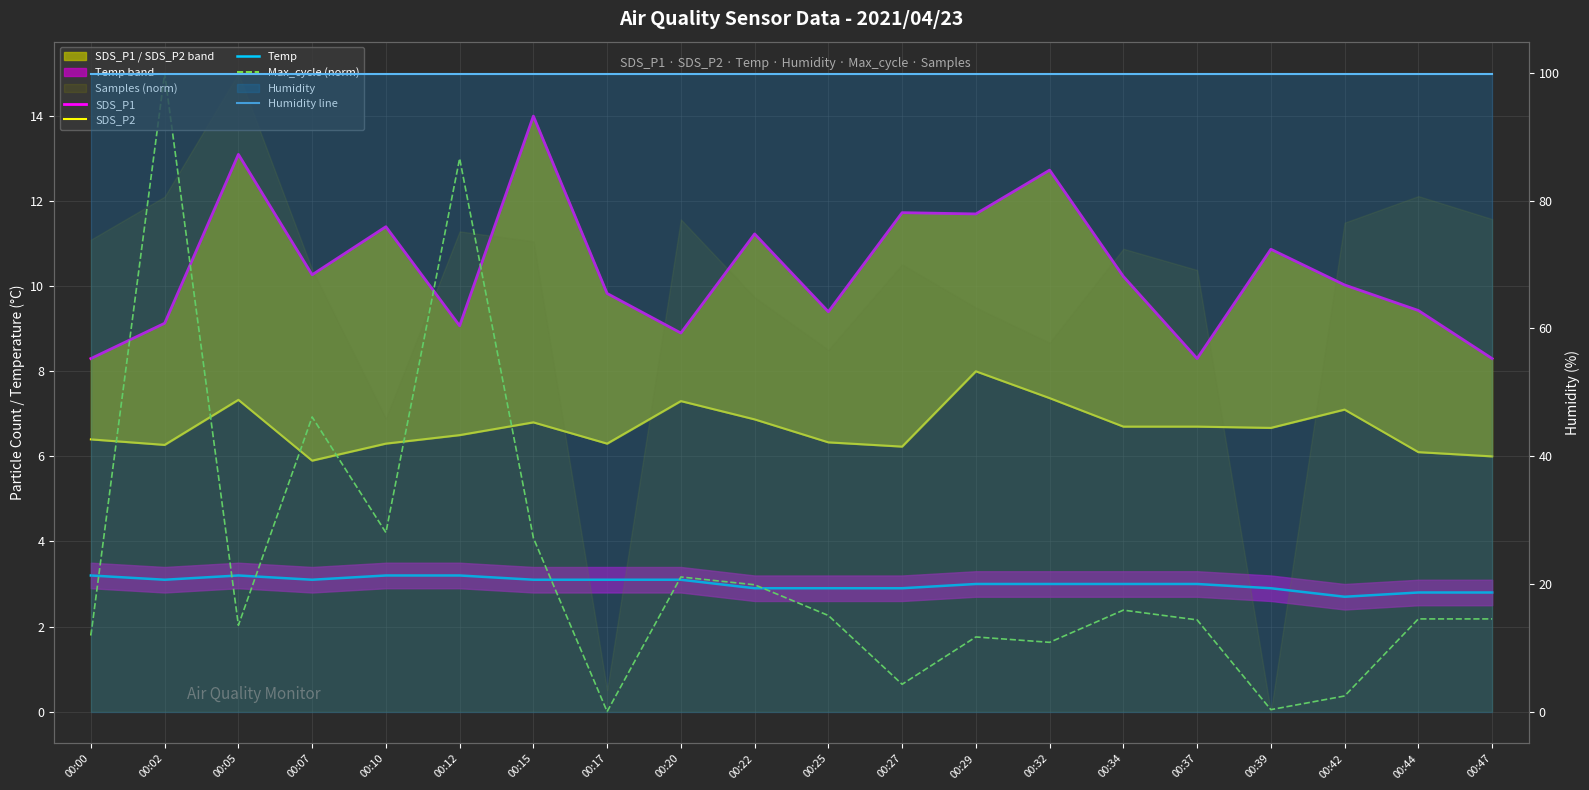

What is the difference between the maximum and minimum values in the SDS_P1 series?

5.7